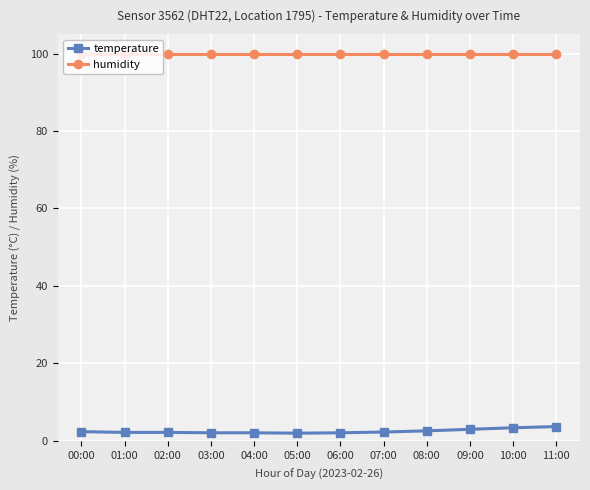

What is the smallest value displayed?

2.0